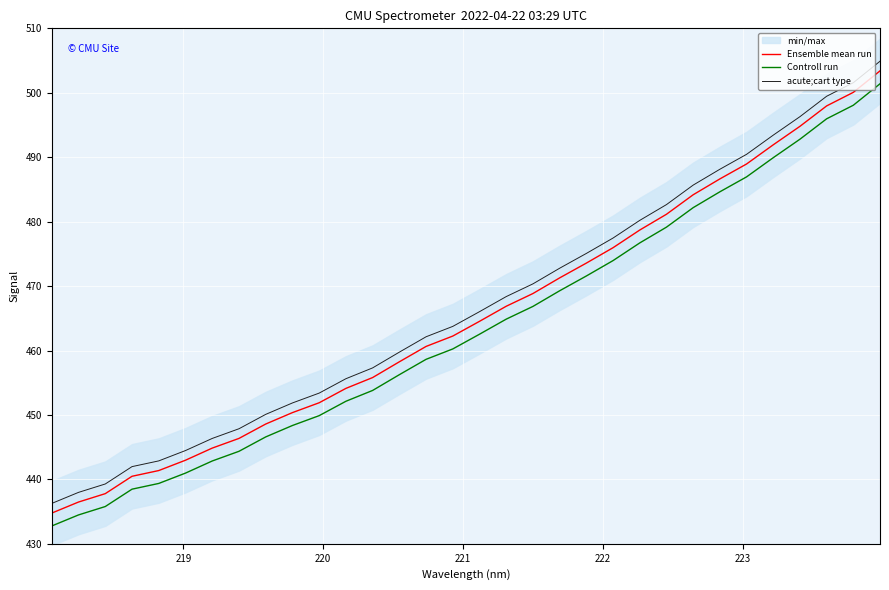

What is the value of the Controll run point at the 17th from the left?

462.5